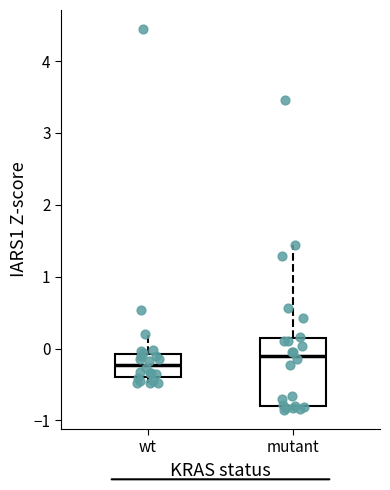

Reading left to right, transcribe this box plot: for each box, give where its median line is, the range the box spans, and where its two whiskers end, as read against the y-axis. The values are not printed on the chart, so give them approximately, as read against the axis.

wt: median -0.2, box -0.4 to -0.1, whiskers -0.5 to 0.2
mutant: median -0.1, box -0.8 to 0.2, whiskers -0.9 to 1.4